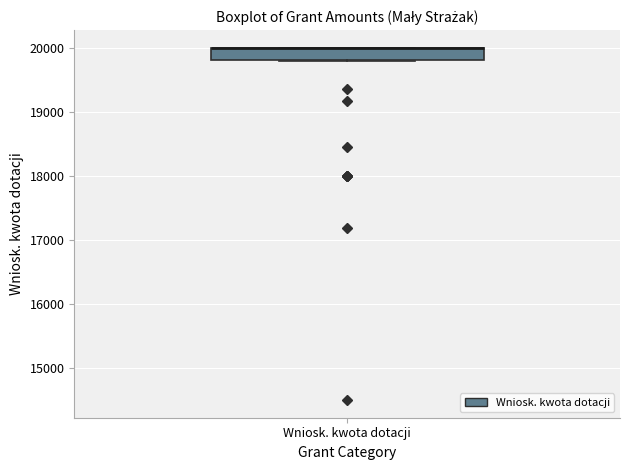

Read this box plot against the y-axis: the position of the median line, the range covered by the box, and the ends of both whiskers. The values are not printed on the chart, so give them approximately, as read against the axis.

median 20000 (drawn on the box's upper edge), box 19800 to 20000, whiskers 19800 to 20000